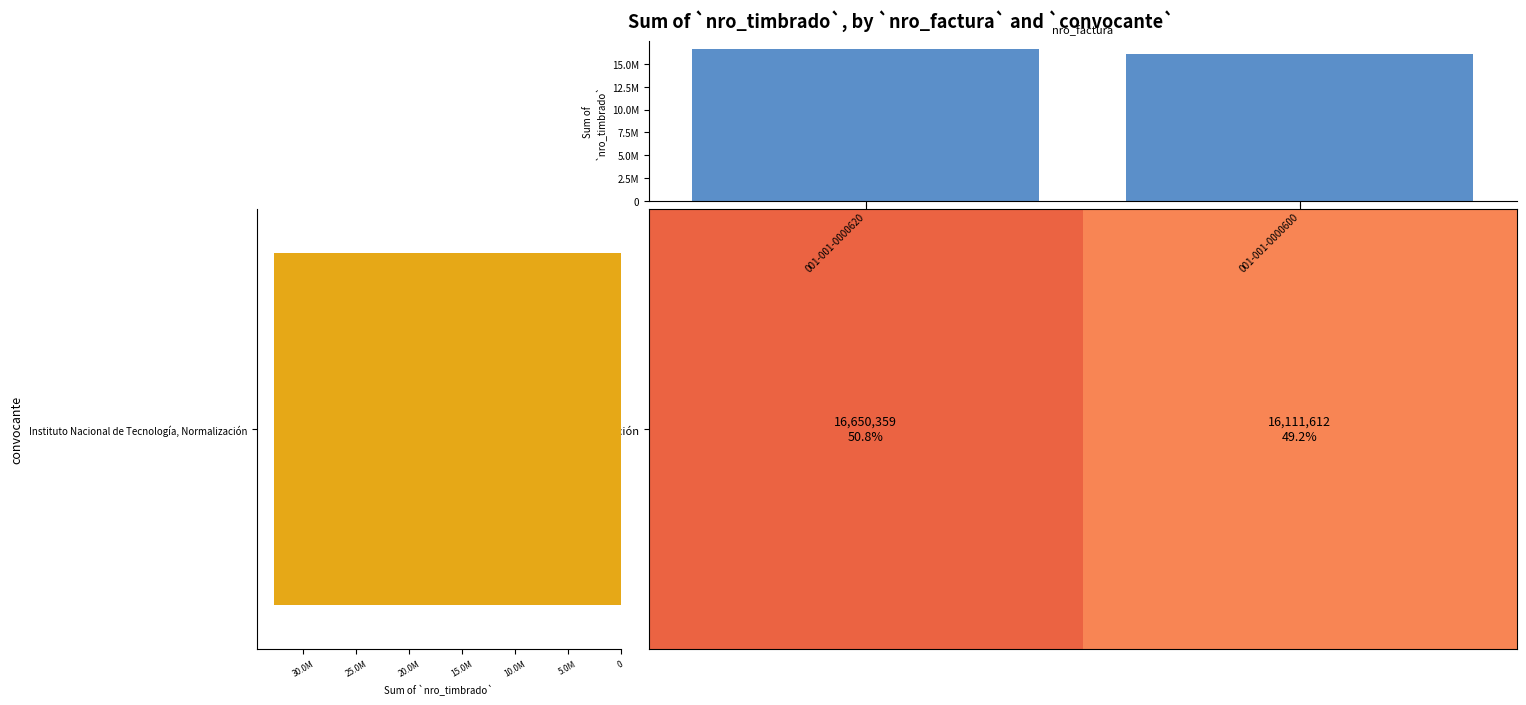

The col_sum series shows 16111612 at 001-001-0000600. True or false?

True